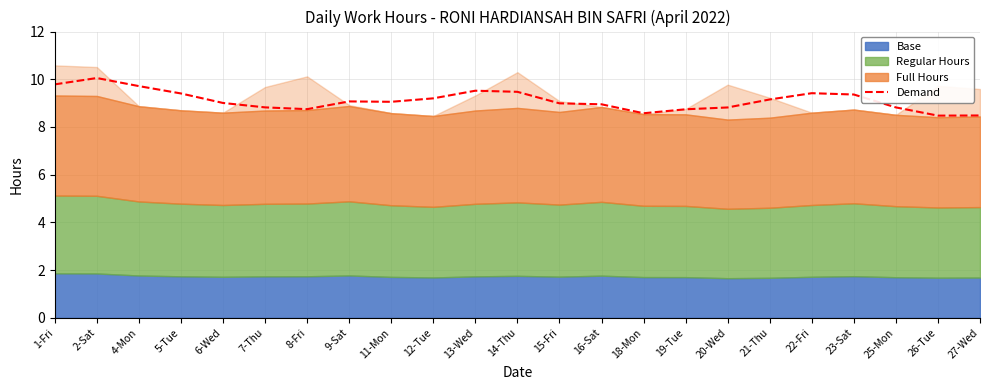

What is the sum of the values at 23-Sat and 15-Fri?

18.4